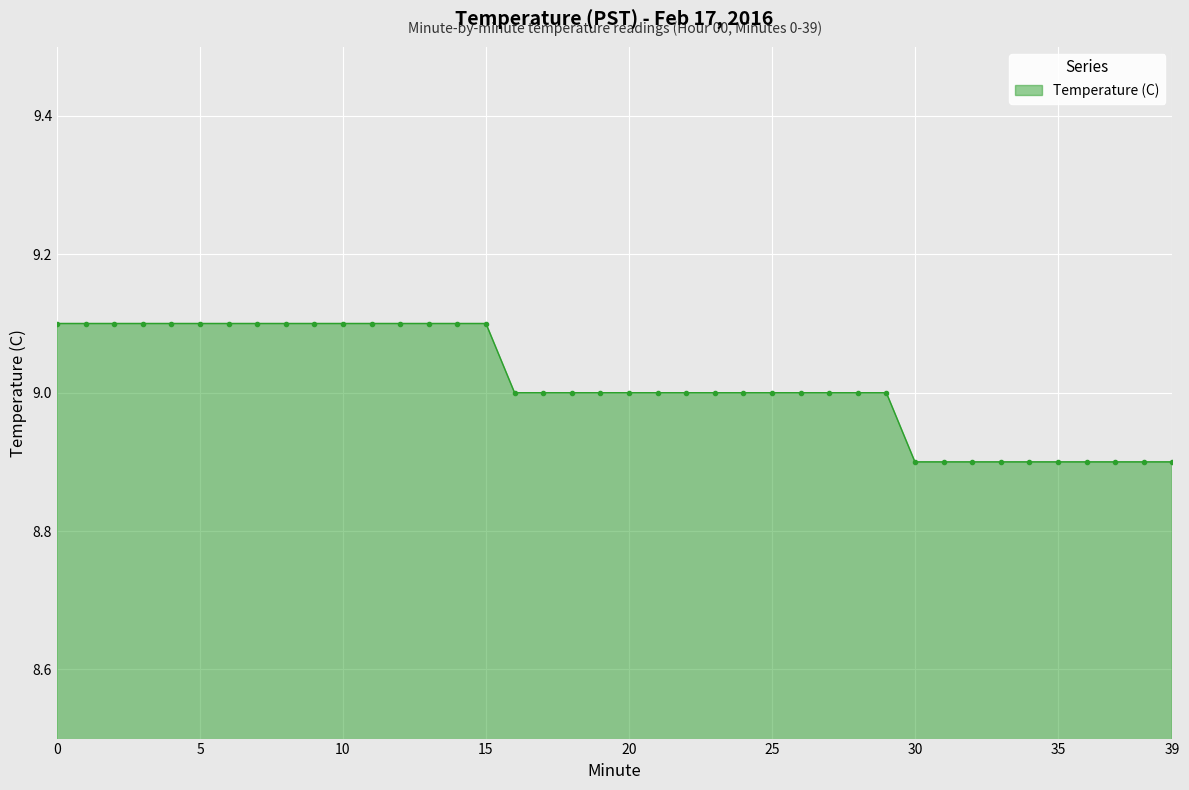

What is the minimum value shown in the chart?

8.9